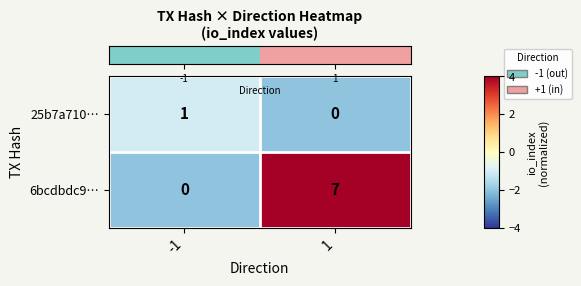

What is the maximum value shown in the chart?

7